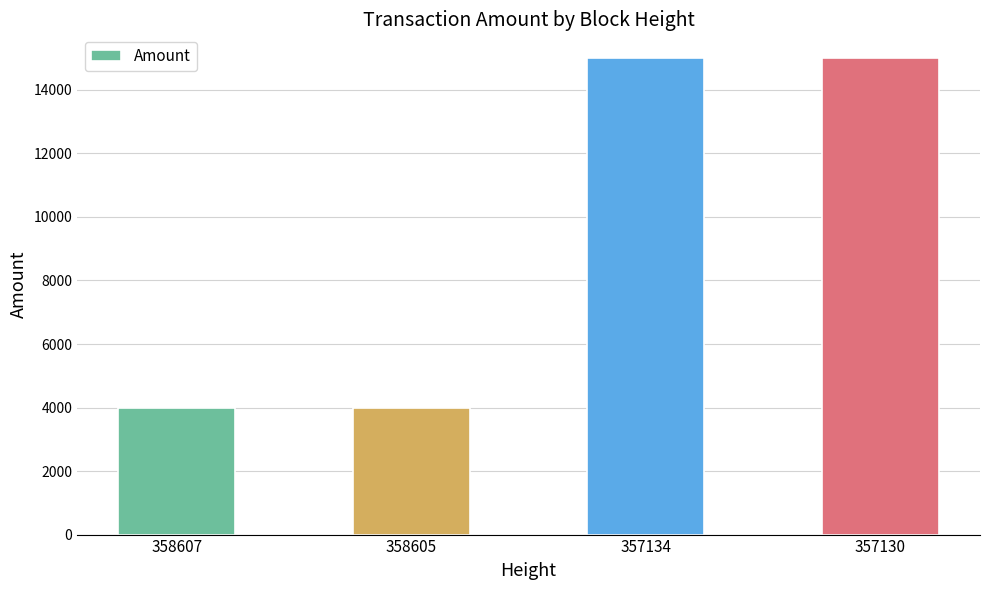

What is the maximum value shown in the chart?

15000